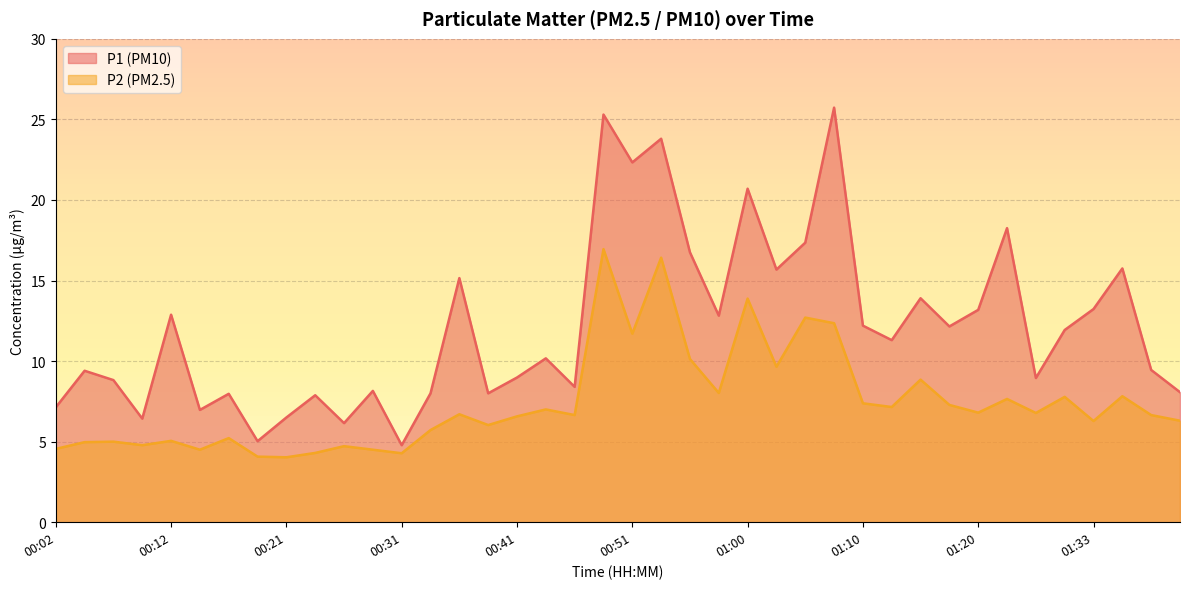

List the labels in order of P1 value, largest first.

01:08, 00:48, 00:53, 00:51, 01:00, 01:23, 01:05, 00:55, 01:36, 01:03, 00:36, 01:15, 01:33, 01:20, 00:12, 00:58, 01:10, 01:18, 01:28, 01:13, 00:43, 01:38, 00:04, 00:41, 01:25, 00:07, 00:46, 00:29, 01:41, 00:34, 00:38, 00:16, 00:24, 00:02, 00:14, 00:21, 00:09, 00:26, 00:19, 00:31